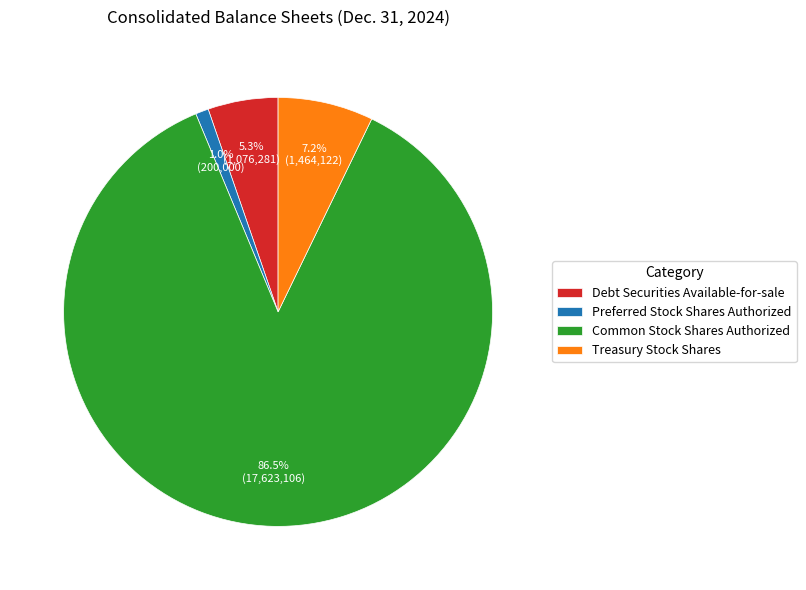

Does Debt Securities Available-for-sale account for over 50% of the chart?

No